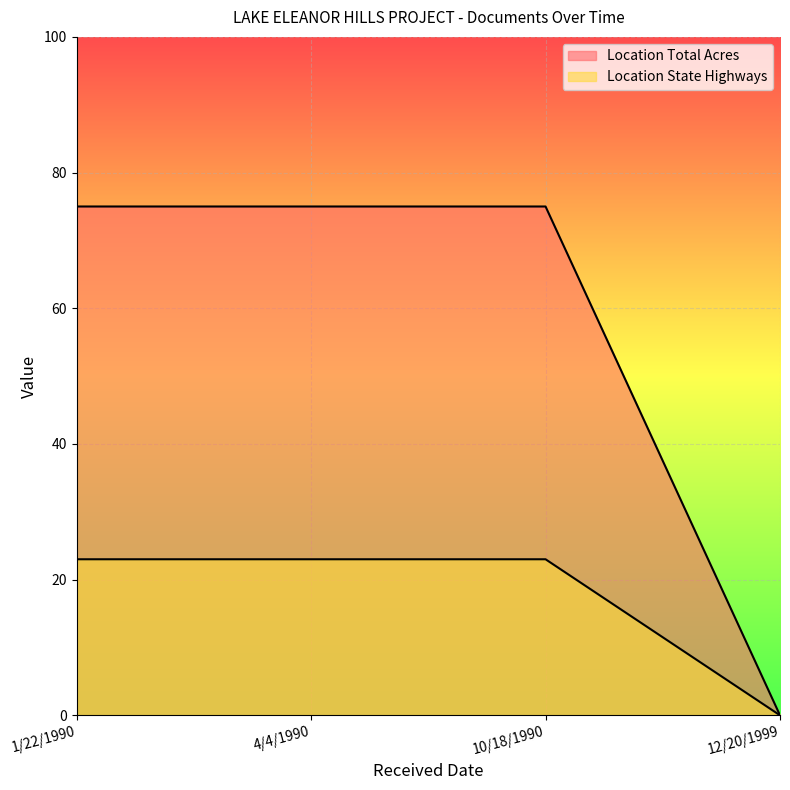

Is it true that Location Total Acres equals 75 at 4/4/1990?

True